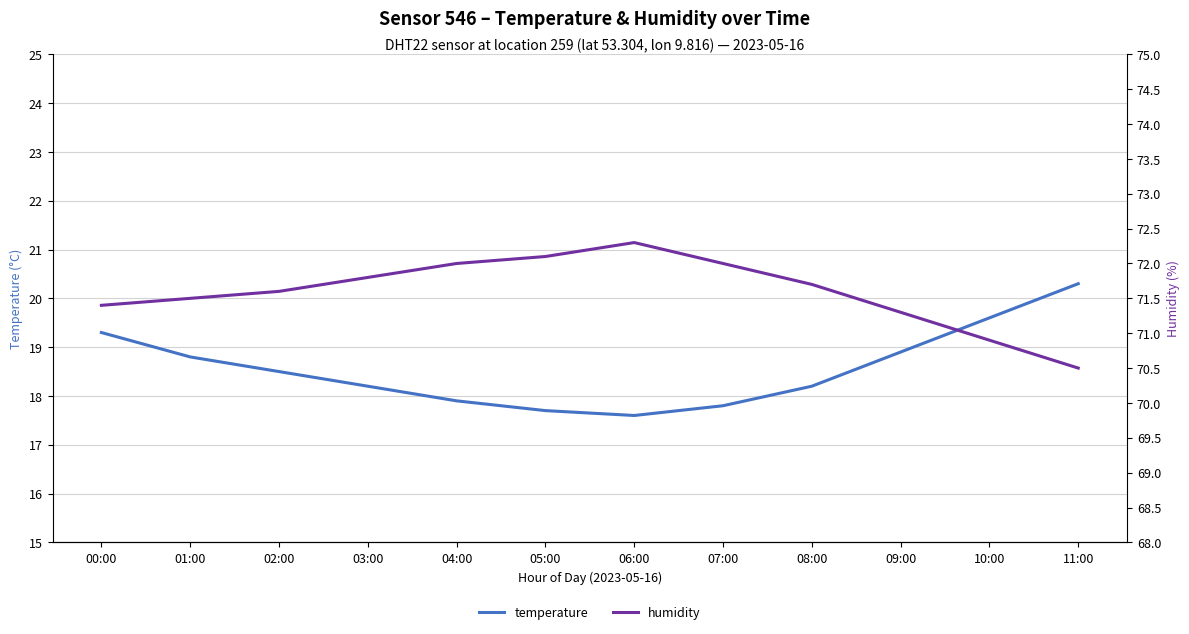

What is the label of the 11th point from the left?

10:00